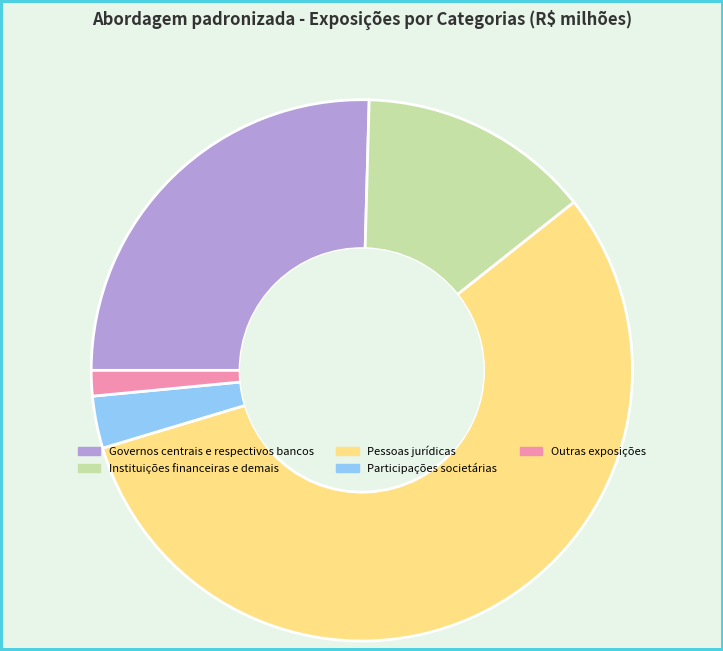

Combined, do Participações societárias and Outras exposições account for over 50%?

No